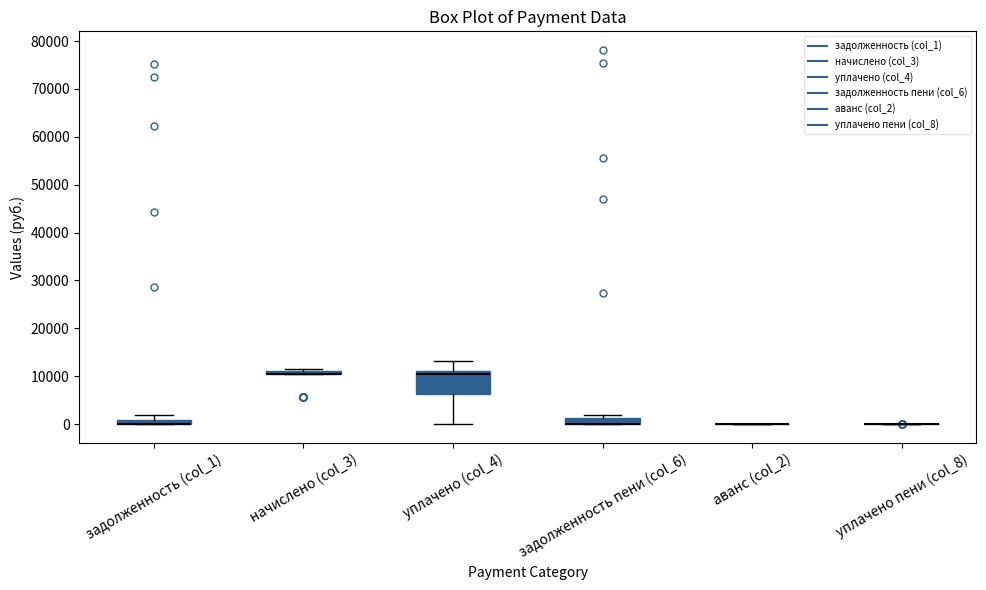

Comparing the boxes themselves (not the whiskers), which one is the tallest?

уплачено (col_4)